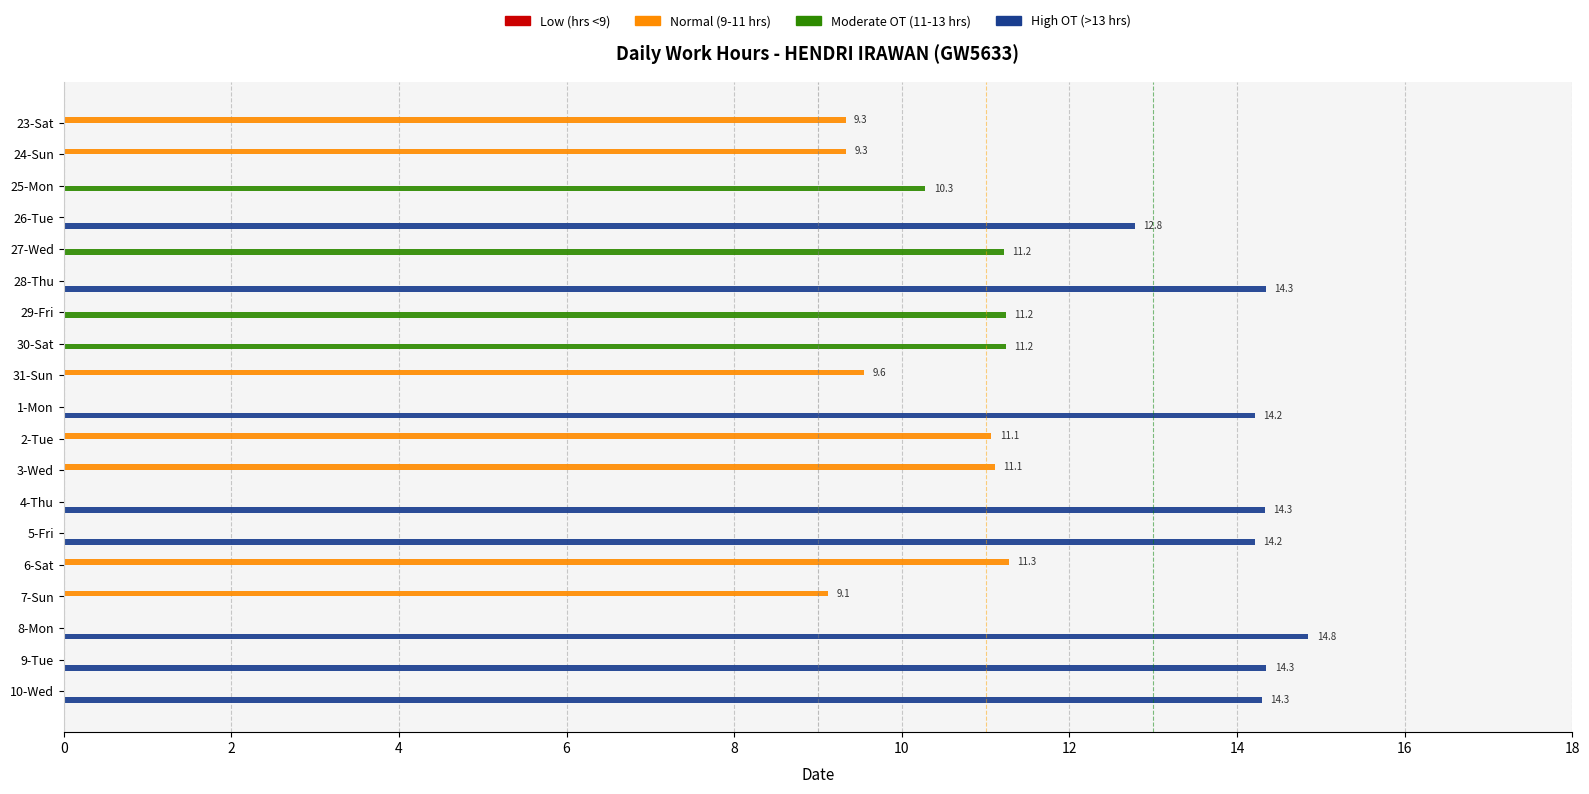

What is the maximum value for Normal (9-11 hrs)?

11.3